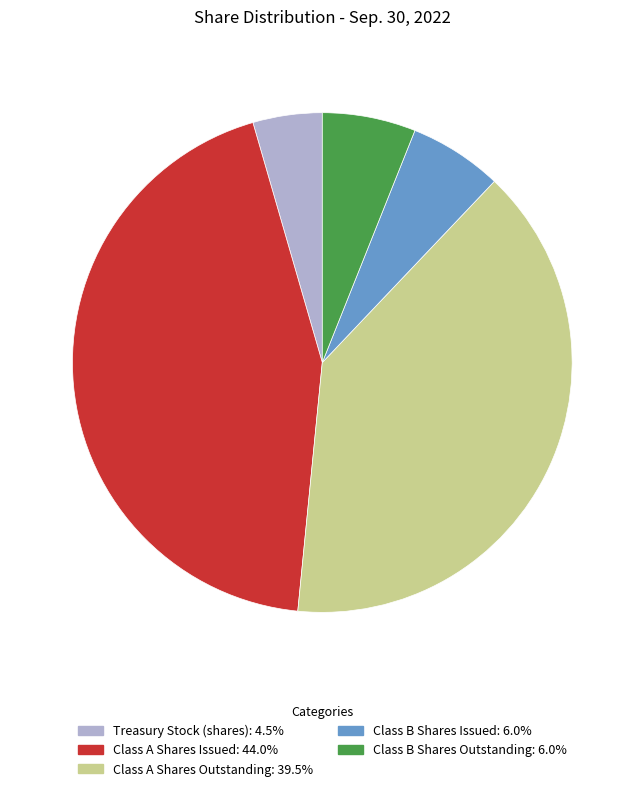

What is the smallest slice in the pie chart?

Treasury Stock (shares)